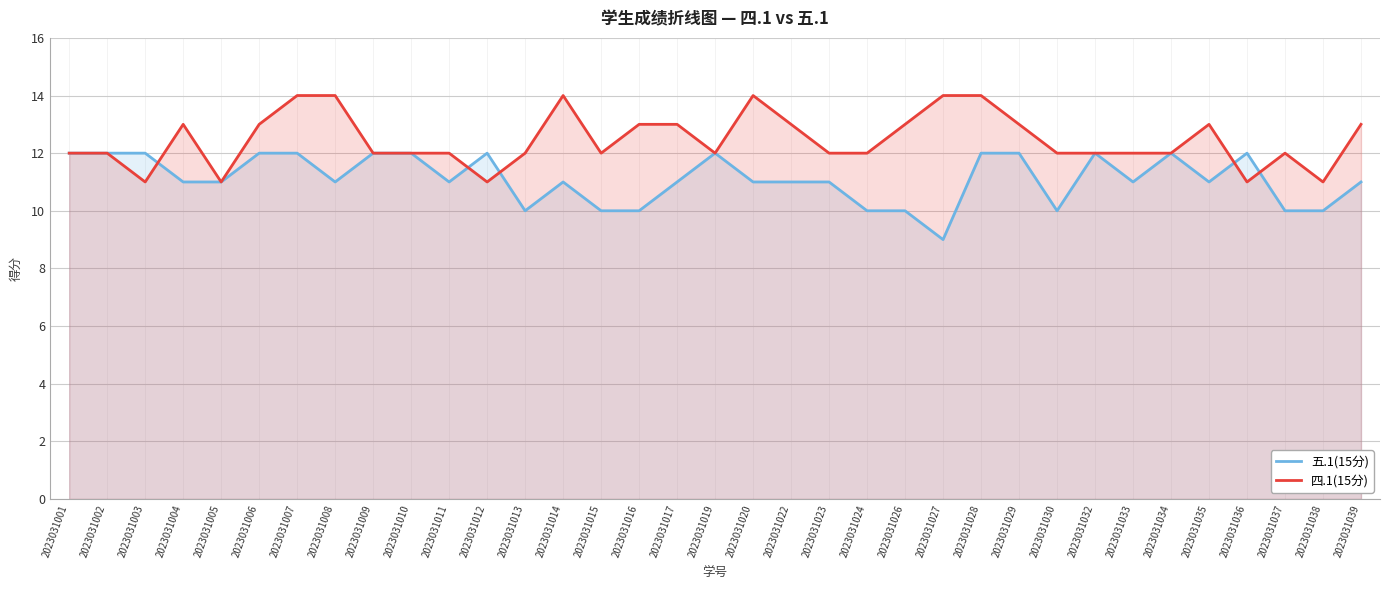

How many series are shown in this chart?

2